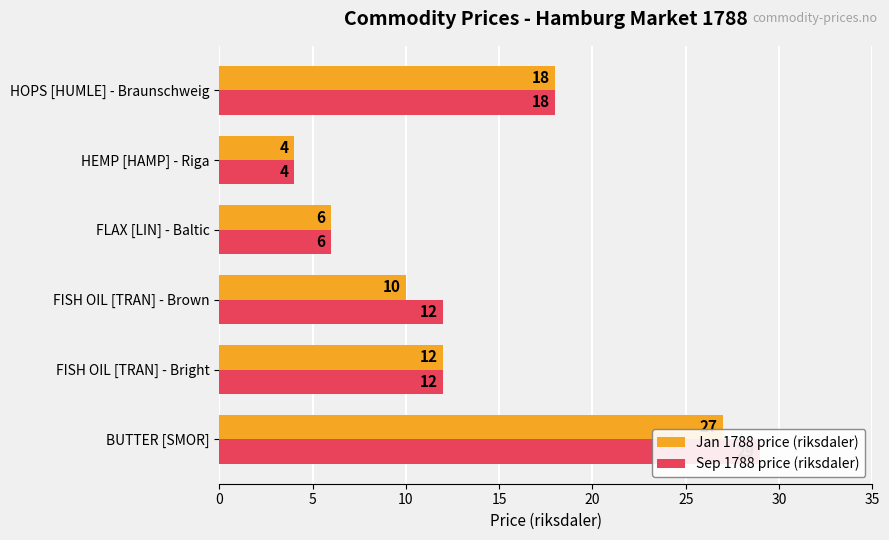

At how many categories does at least one series exceed 19?

1